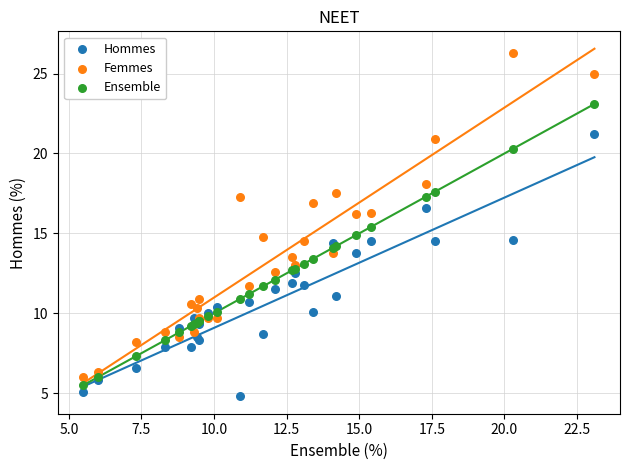

What is the X range (max minus min) for the scatter plot?

17.6